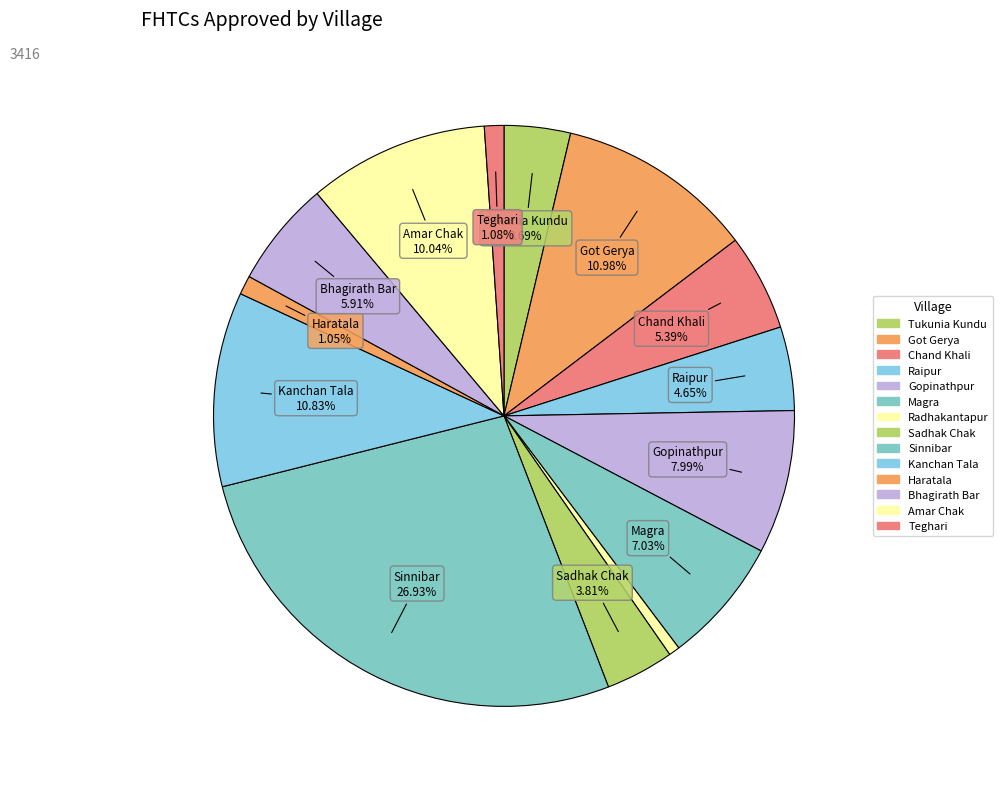

How many segments does this pie chart have?

14